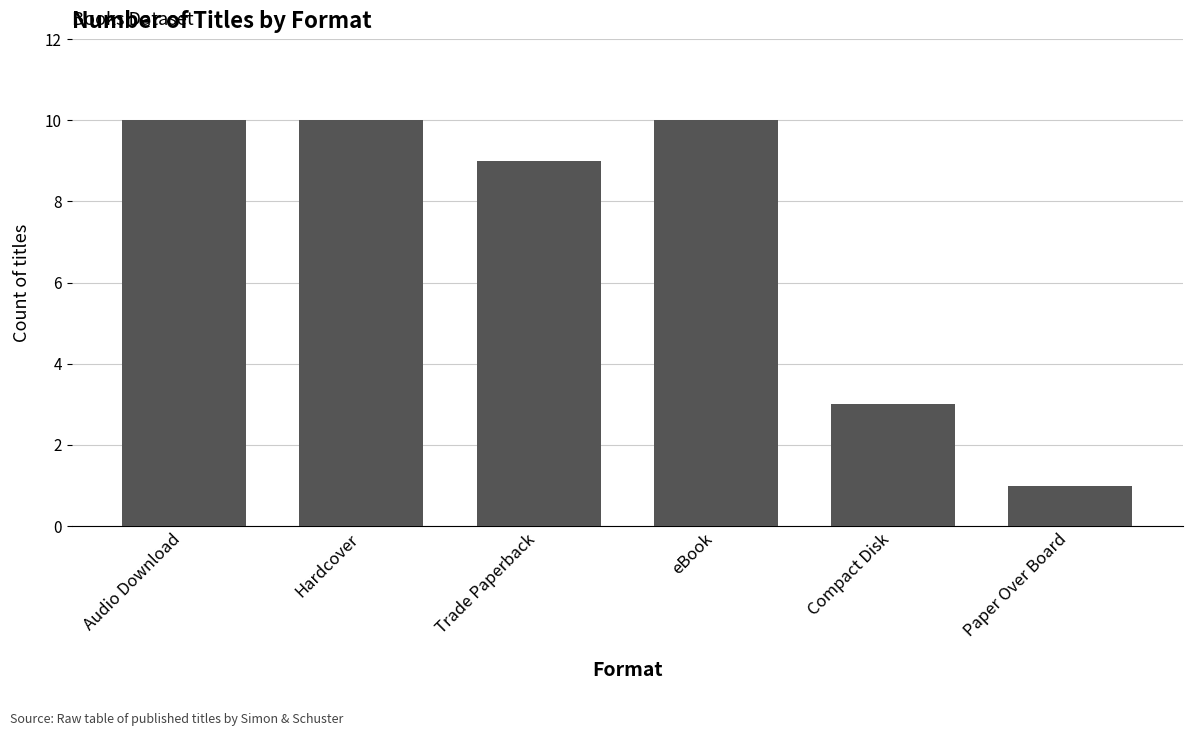

Count the values in the range 3 to 10.

5